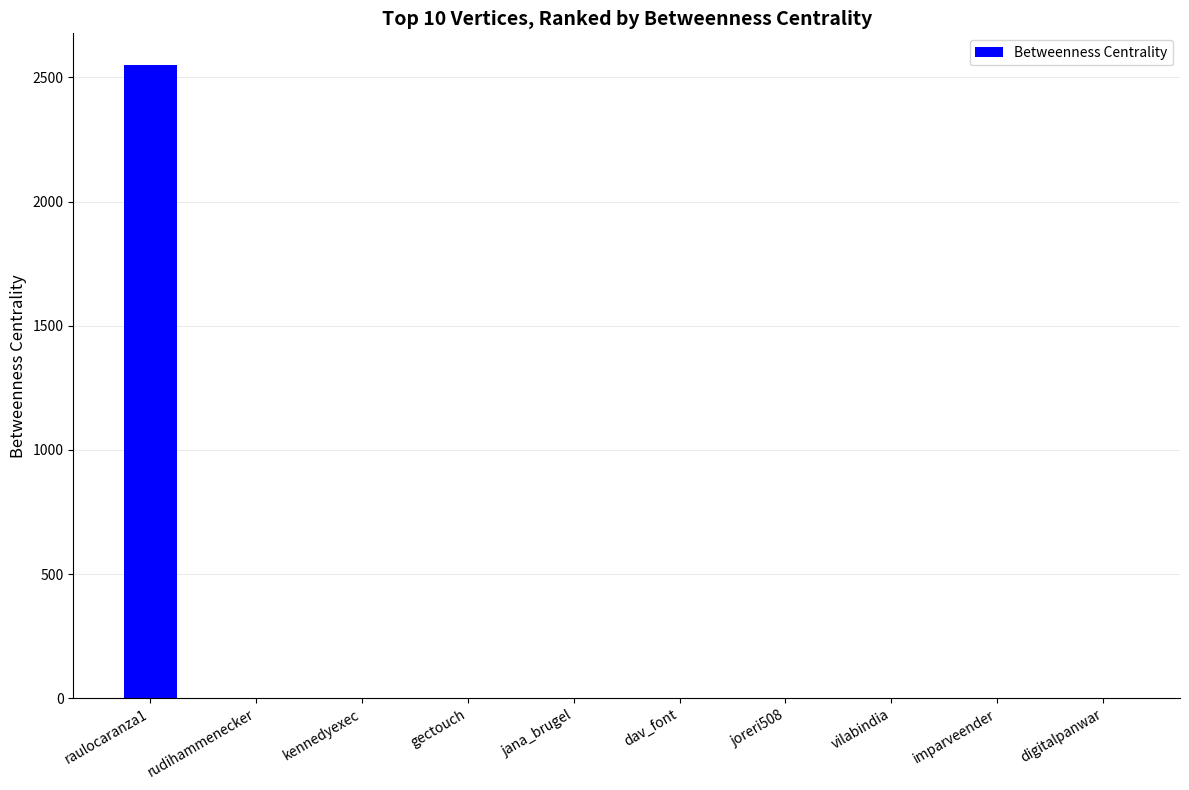

What is the sum of all values?

2550